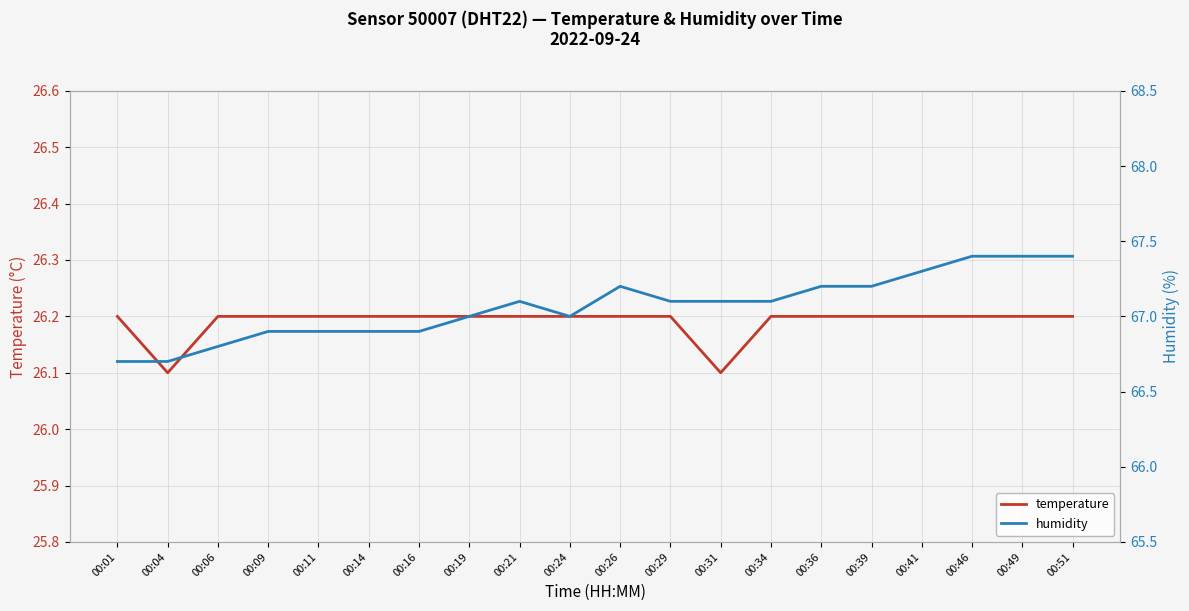

How many categories are shown in the chart?

20